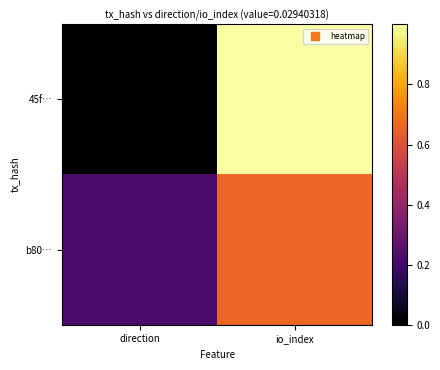

What is the total value across all series at io_index?

1.7